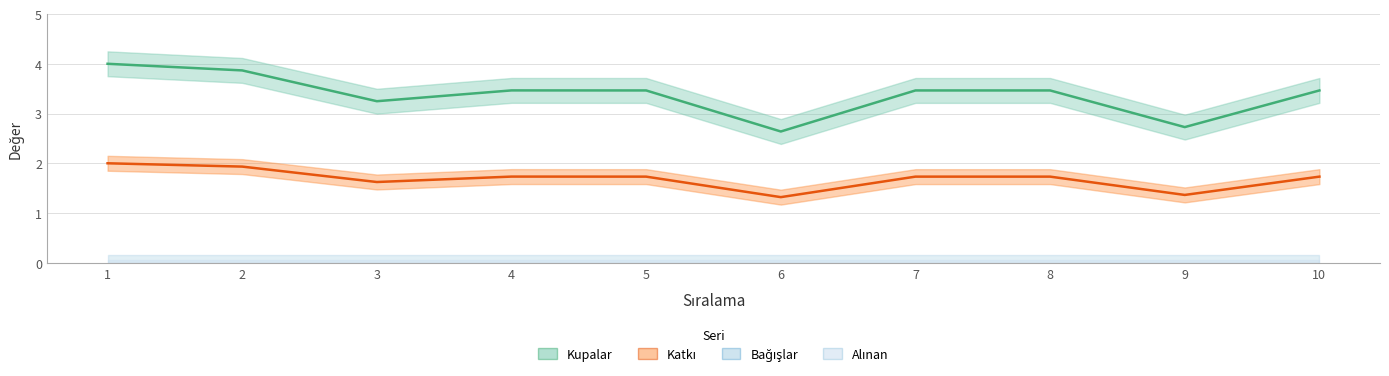

True or false: Kupalar has a value of 5.1 at 8.

False